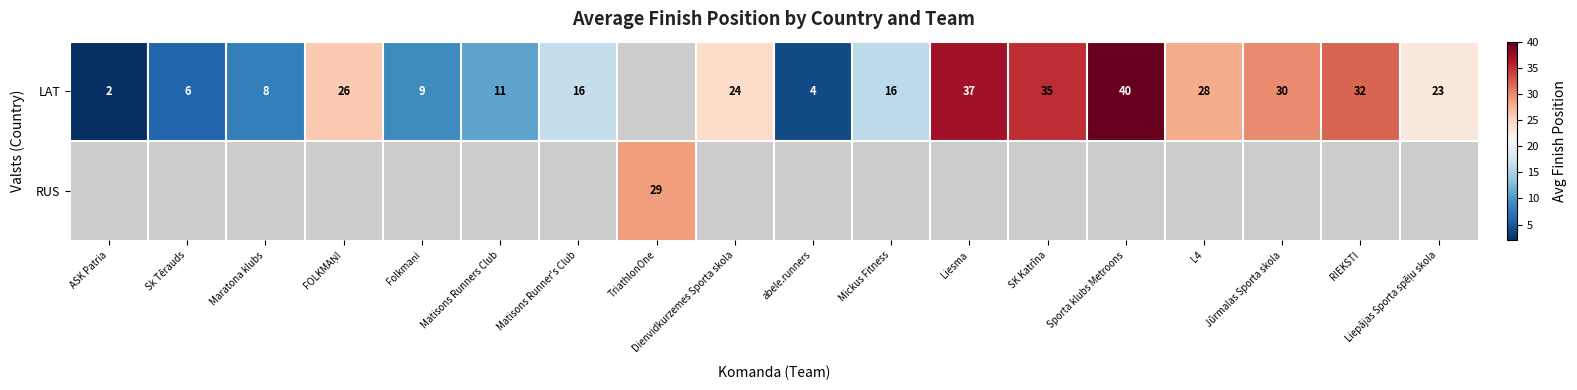

Rank the series by their maximum value, from lowest to highest.

LAT, RUS